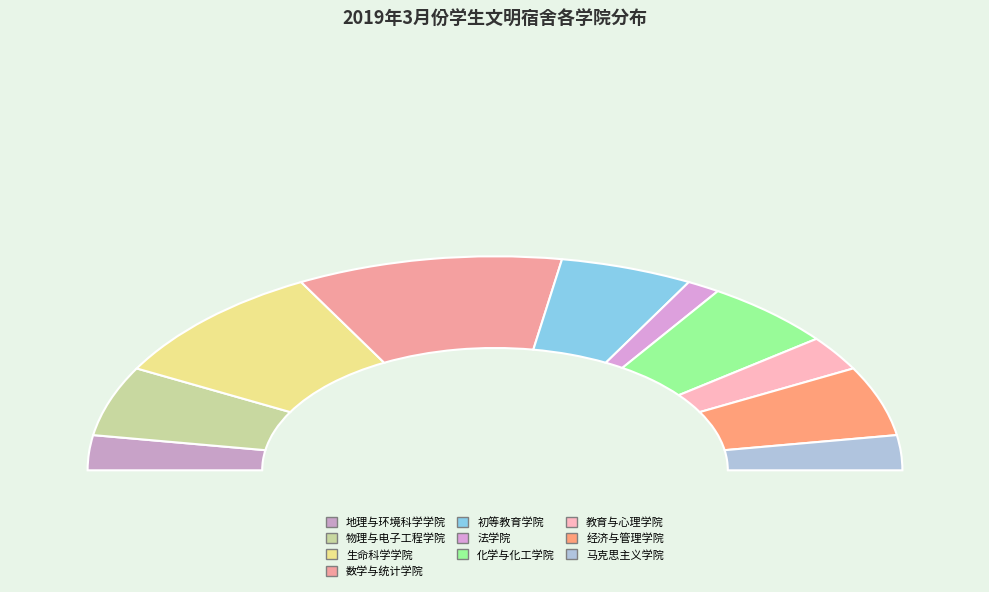

Does 经济与管理学院 represent more than half of the total?

No